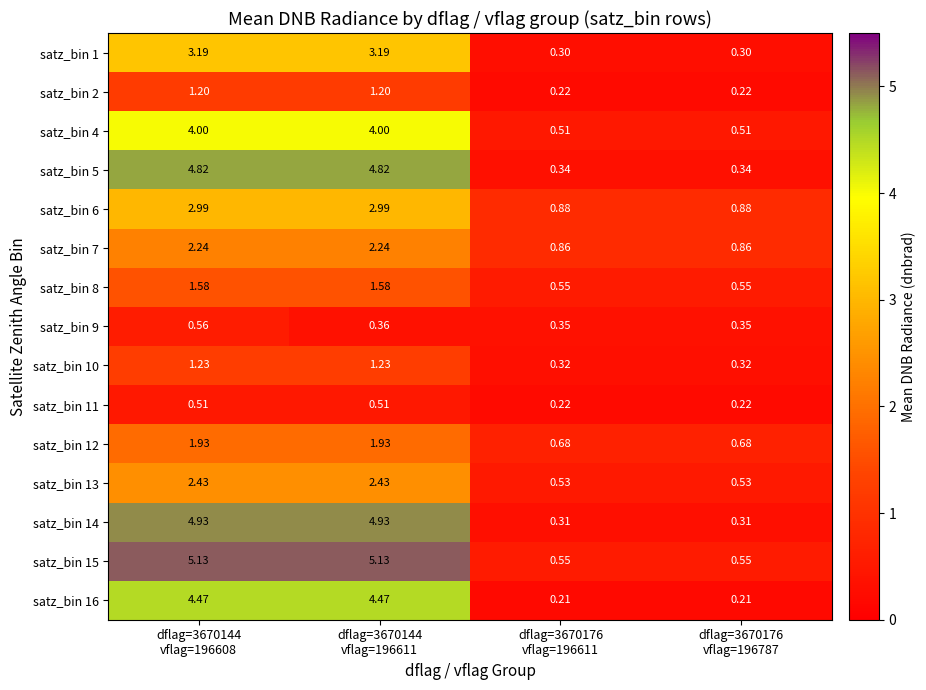

Which series has the widest spread of values?

satz_bin 14